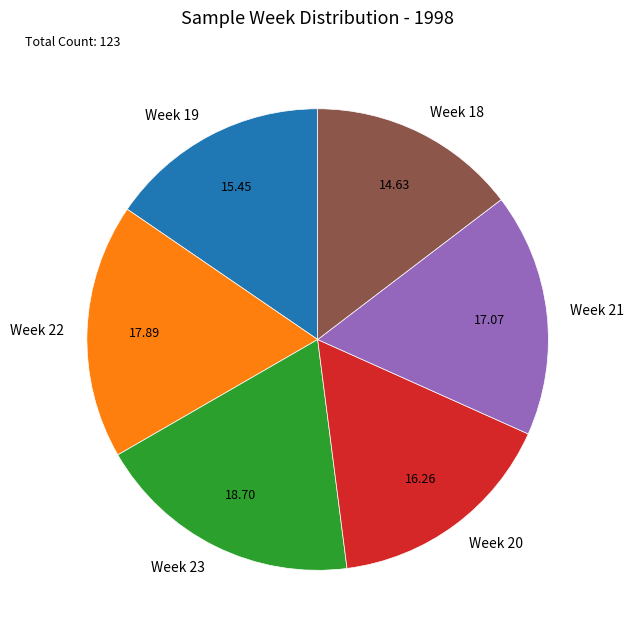

Is the sum of Week 23 and Week 19 greater than half?

No